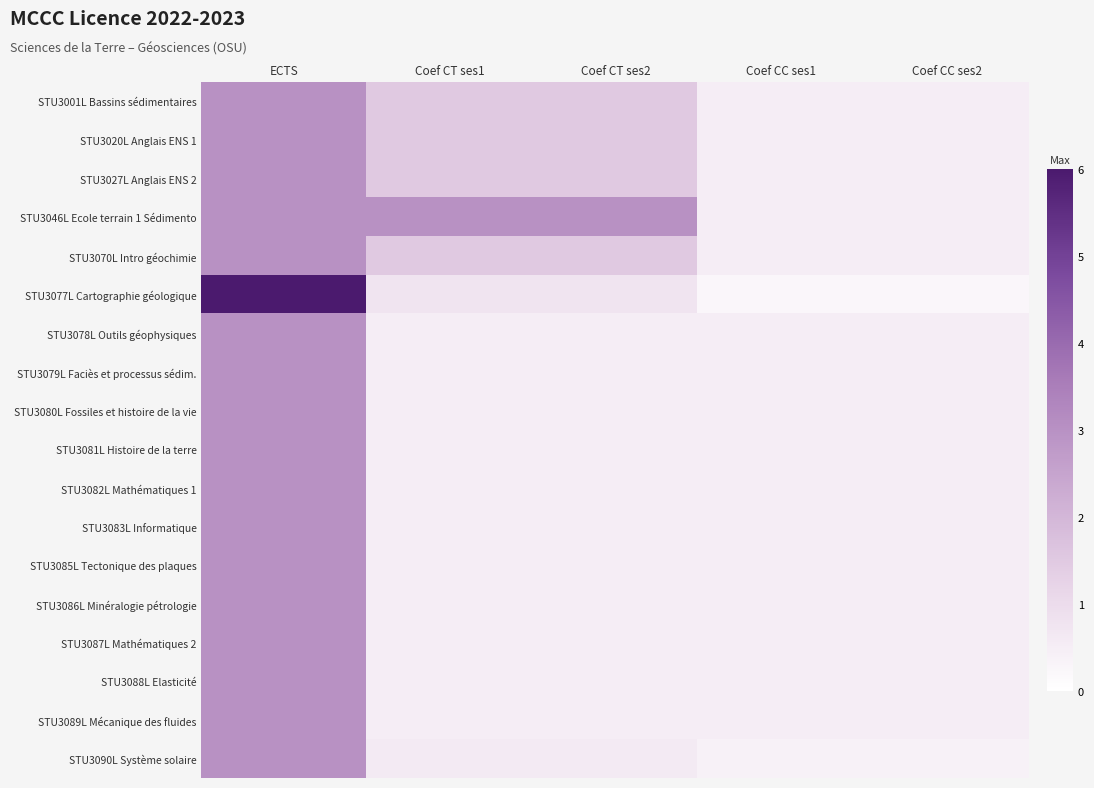

At which category is the sum across all series the highest?

ECTS